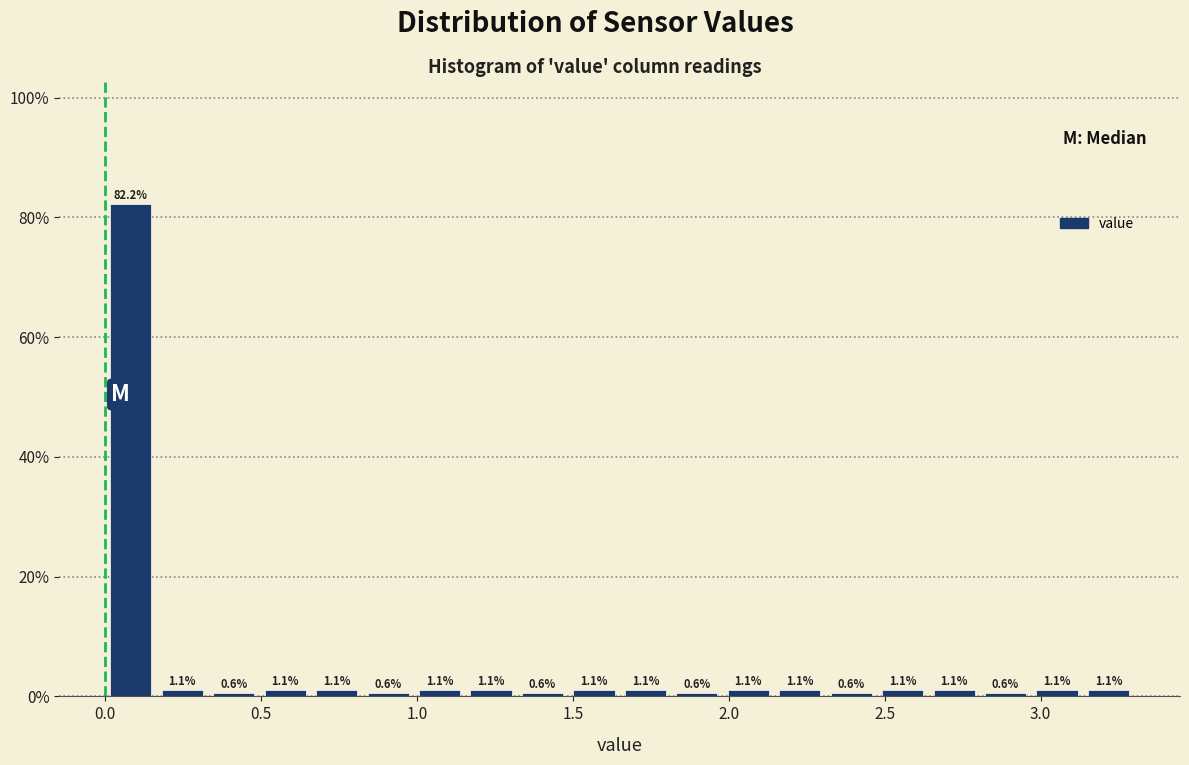

Around what value on the x-axis is the tallest bar? Give the approximate position of its centre, as read against the axis.

0.10